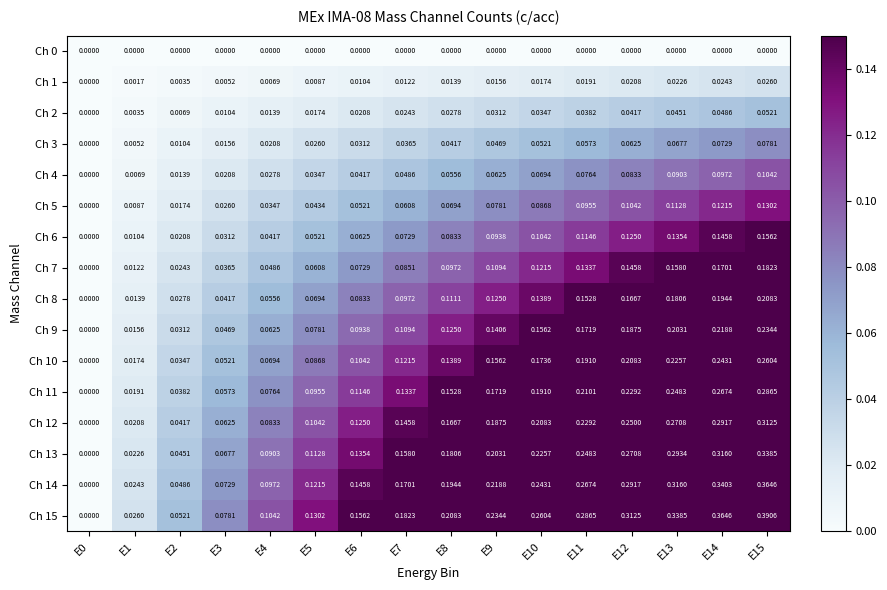

Reading left to right, transcribe all the data shown in this chart.

Ch 0: E0=0.0	E1=0.0	E2=0.0	E3=0.0	E4=0.0	E5=0.0	E6=0.0	E7=0.0	E8=0.0	E9=0.0	E10=0.0	E11=0.0	E12=0.0	E13=0.0	E14=0.0	E15=0.0
Ch 1: E0=0.0	E1=0.0	E2=0.0	E3=0.0	E4=0.0	E5=0.0	E6=0.0	E7=0.0	E8=0.0	E9=0.0	E10=0.0	E11=0.0	E12=0.0	E13=0.0	E14=0.0	E15=0.0
Ch 2: E0=0.0	E1=0.0	E2=0.0	E3=0.0	E4=0.0	E5=0.0	E6=0.0	E7=0.0	E8=0.0	E9=0.0	E10=0.0	E11=0.0	E12=0.0	E13=0.0	E14=0.0	E15=0.1
Ch 3: E0=0.0	E1=0.0	E2=0.0	E3=0.0	E4=0.0	E5=0.0	E6=0.0	E7=0.0	E8=0.0	E9=0.0	E10=0.1	E11=0.1	E12=0.1	E13=0.1	E14=0.1	E15=0.1
Ch 4: E0=0.0	E1=0.0	E2=0.0	E3=0.0	E4=0.0	E5=0.0	E6=0.0	E7=0.0	E8=0.1	E9=0.1	E10=0.1	E11=0.1	E12=0.1	E13=0.1	E14=0.1	E15=0.1
Ch 5: E0=0.0	E1=0.0	E2=0.0	E3=0.0	E4=0.0	E5=0.0	E6=0.1	E7=0.1	E8=0.1	E9=0.1	E10=0.1	E11=0.1	E12=0.1	E13=0.1	E14=0.1	E15=0.1
Ch 6: E0=0.0	E1=0.0	E2=0.0	E3=0.0	E4=0.0	E5=0.1	E6=0.1	E7=0.1	E8=0.1	E9=0.1	E10=0.1	E11=0.1	E12=0.1	E13=0.1	E14=0.1	E15=0.2
Ch 7: E0=0.0	E1=0.0	E2=0.0	E3=0.0	E4=0.0	E5=0.1	E6=0.1	E7=0.1	E8=0.1	E9=0.1	E10=0.1	E11=0.1	E12=0.1	E13=0.2	E14=0.2	E15=0.2
Ch 8: E0=0.0	E1=0.0	E2=0.0	E3=0.0	E4=0.1	E5=0.1	E6=0.1	E7=0.1	E8=0.1	E9=0.1	E10=0.1	E11=0.2	E12=0.2	E13=0.2	E14=0.2	E15=0.2
Ch 9: E0=0.0	E1=0.0	E2=0.0	E3=0.0	E4=0.1	E5=0.1	E6=0.1	E7=0.1	E8=0.1	E9=0.1	E10=0.2	E11=0.2	E12=0.2	E13=0.2	E14=0.2	E15=0.2
Ch 10: E0=0.0	E1=0.0	E2=0.0	E3=0.1	E4=0.1	E5=0.1	E6=0.1	E7=0.1	E8=0.1	E9=0.2	E10=0.2	E11=0.2	E12=0.2	E13=0.2	E14=0.2	E15=0.3
Ch 11: E0=0.0	E1=0.0	E2=0.0	E3=0.1	E4=0.1	E5=0.1	E6=0.1	E7=0.1	E8=0.2	E9=0.2	E10=0.2	E11=0.2	E12=0.2	E13=0.2	E14=0.3	E15=0.3
Ch 12: E0=0.0	E1=0.0	E2=0.0	E3=0.1	E4=0.1	E5=0.1	E6=0.1	E7=0.1	E8=0.2	E9=0.2	E10=0.2	E11=0.2	E12=0.2	E13=0.3	E14=0.3	E15=0.3
Ch 13: E0=0.0	E1=0.0	E2=0.0	E3=0.1	E4=0.1	E5=0.1	E6=0.1	E7=0.2	E8=0.2	E9=0.2	E10=0.2	E11=0.2	E12=0.3	E13=0.3	E14=0.3	E15=0.3
Ch 14: E0=0.0	E1=0.0	E2=0.0	E3=0.1	E4=0.1	E5=0.1	E6=0.1	E7=0.2	E8=0.2	E9=0.2	E10=0.2	E11=0.3	E12=0.3	E13=0.3	E14=0.3	E15=0.4
Ch 15: E0=0.0	E1=0.0	E2=0.1	E3=0.1	E4=0.1	E5=0.1	E6=0.2	E7=0.2	E8=0.2	E9=0.2	E10=0.3	E11=0.3	E12=0.3	E13=0.3	E14=0.4	E15=0.4